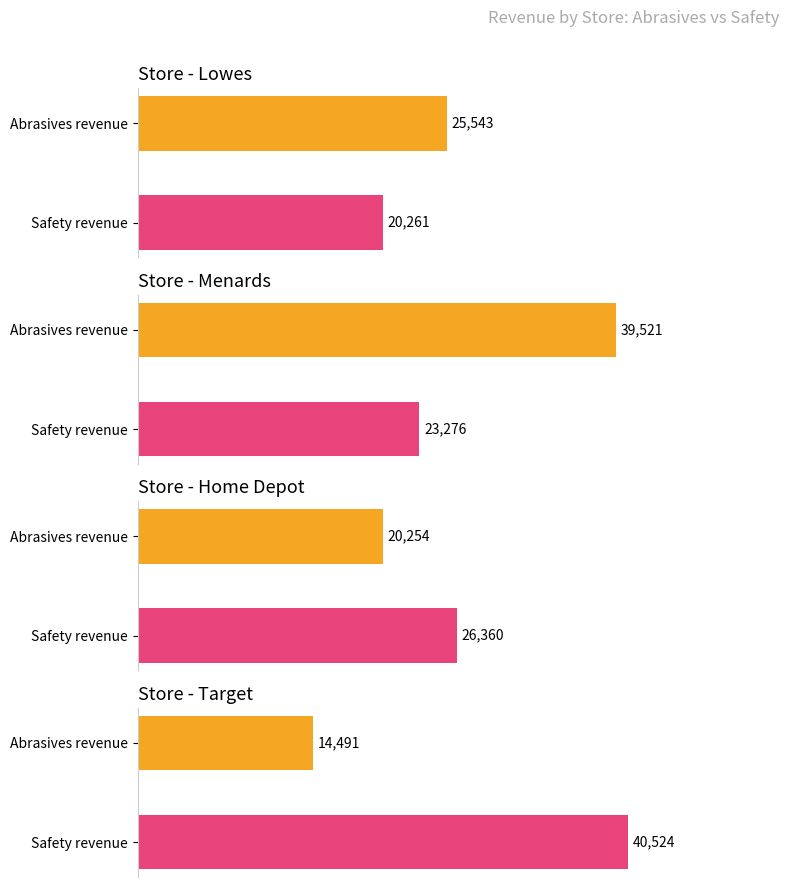

The value of Abrasives at Lowes is 1515. True or false?

False